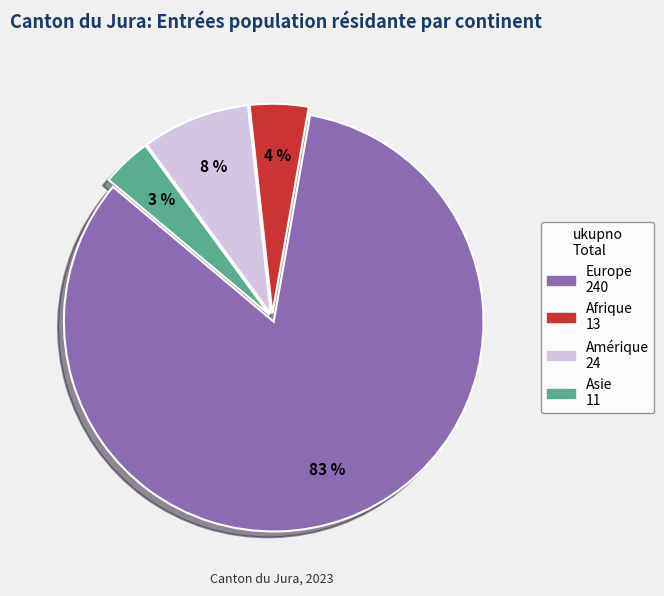

What is the ratio of the value at Asie to the value at Afrique?

0.8